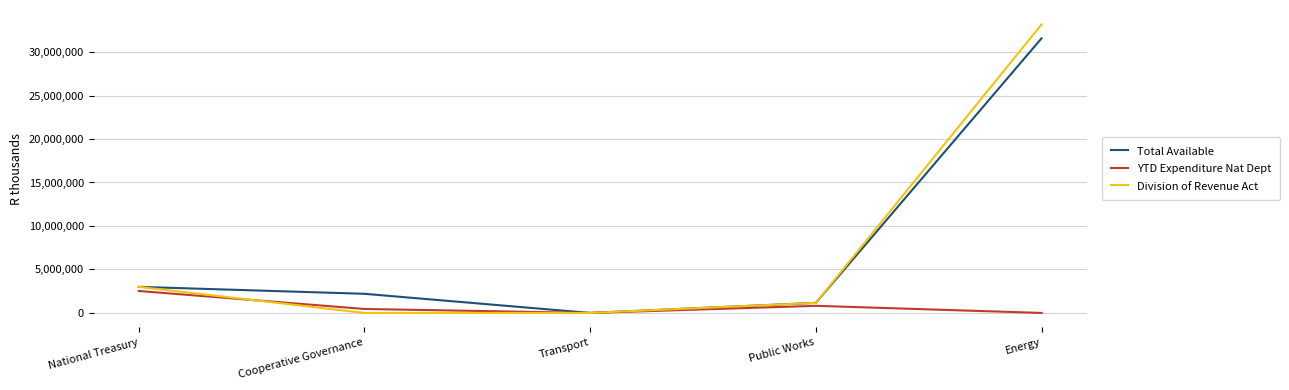

How many interior local peaks does the YTD Expenditure Nat Dept series have?

1